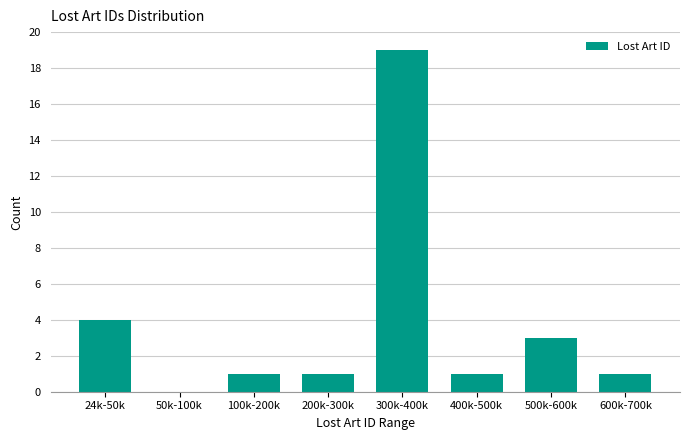

Reading right to left, extract all data points from this chart.

600k-700k=1	500k-600k=3	400k-500k=1	300k-400k=19	200k-300k=1	100k-200k=1	50k-100k=0	24k-50k=4